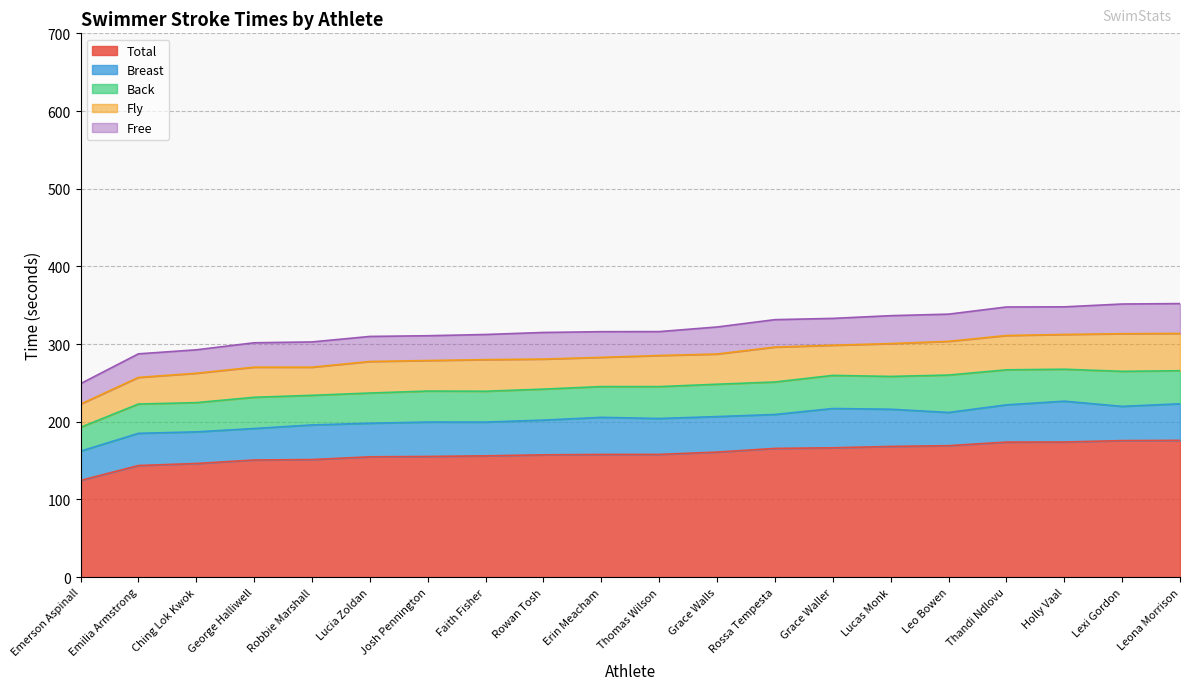

How many interior local valleys does the Free series have?

6